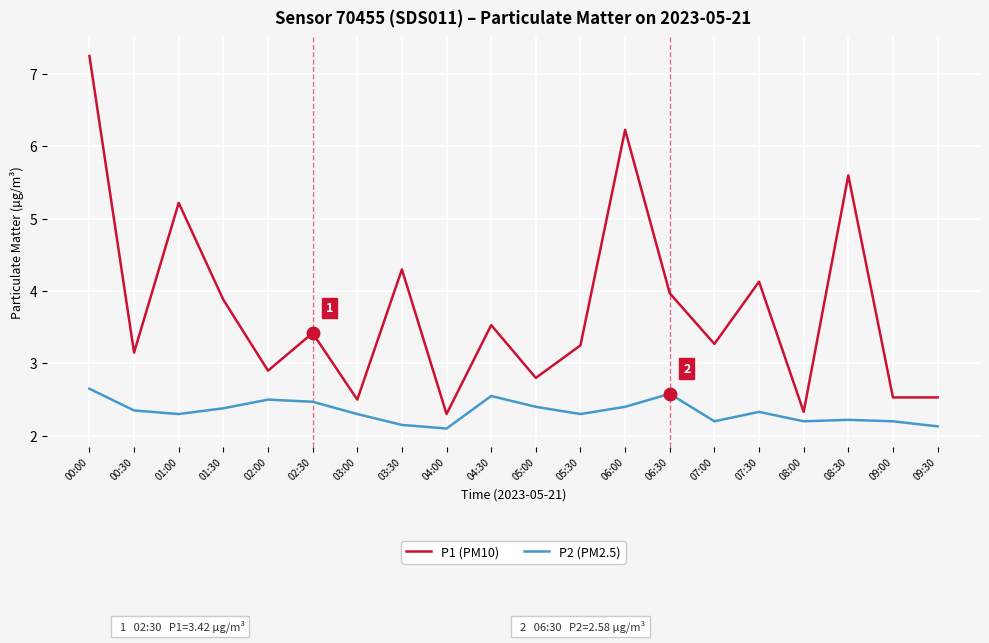

Which series changed the most between 04:30 and 05:00?

P1 (PM10)